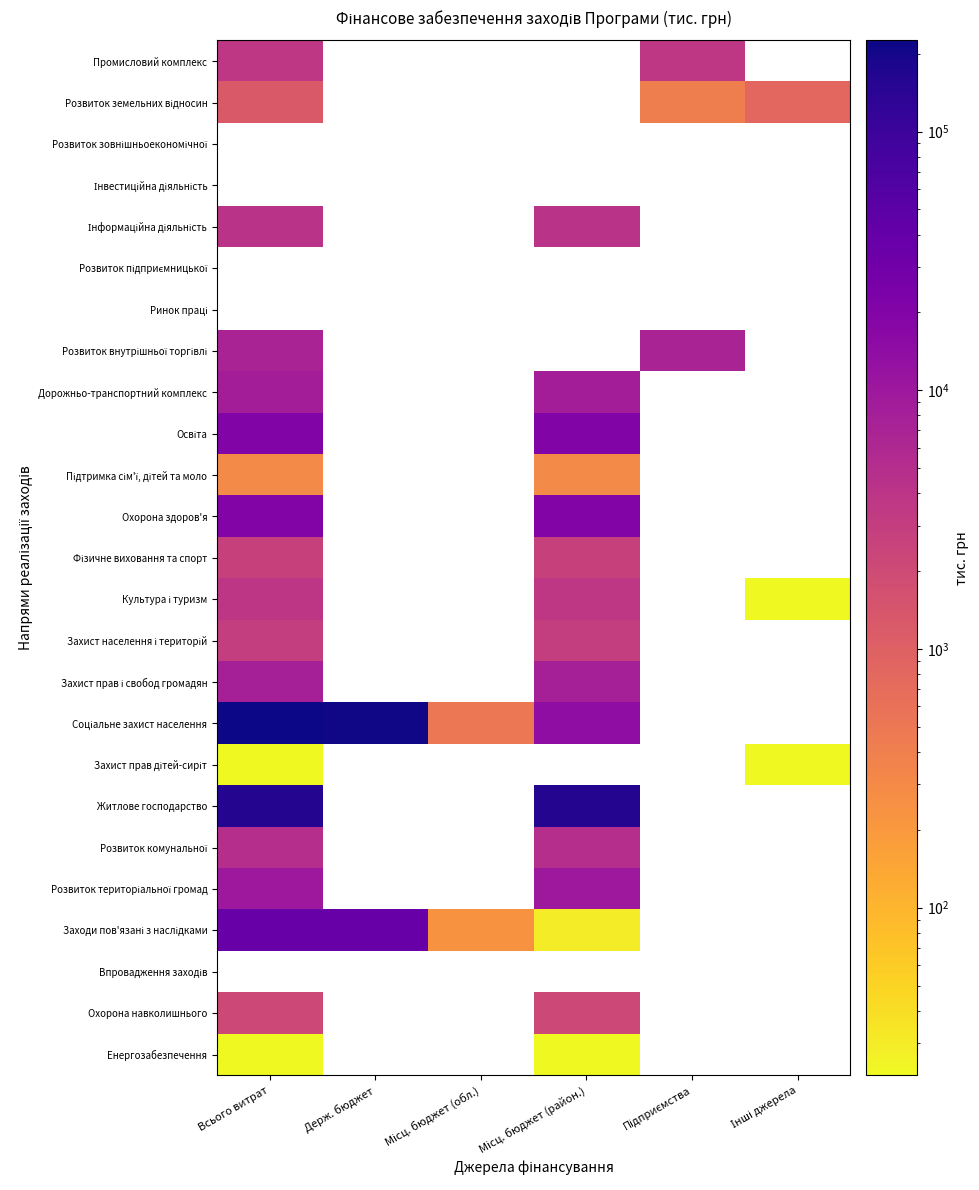

How many series are shown in this chart?

25